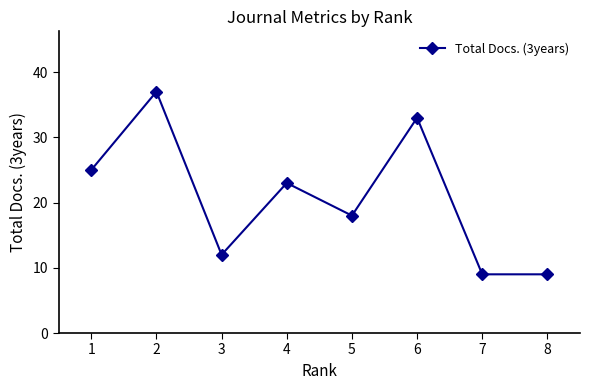

What is the change in value from 2 to 5?

-19